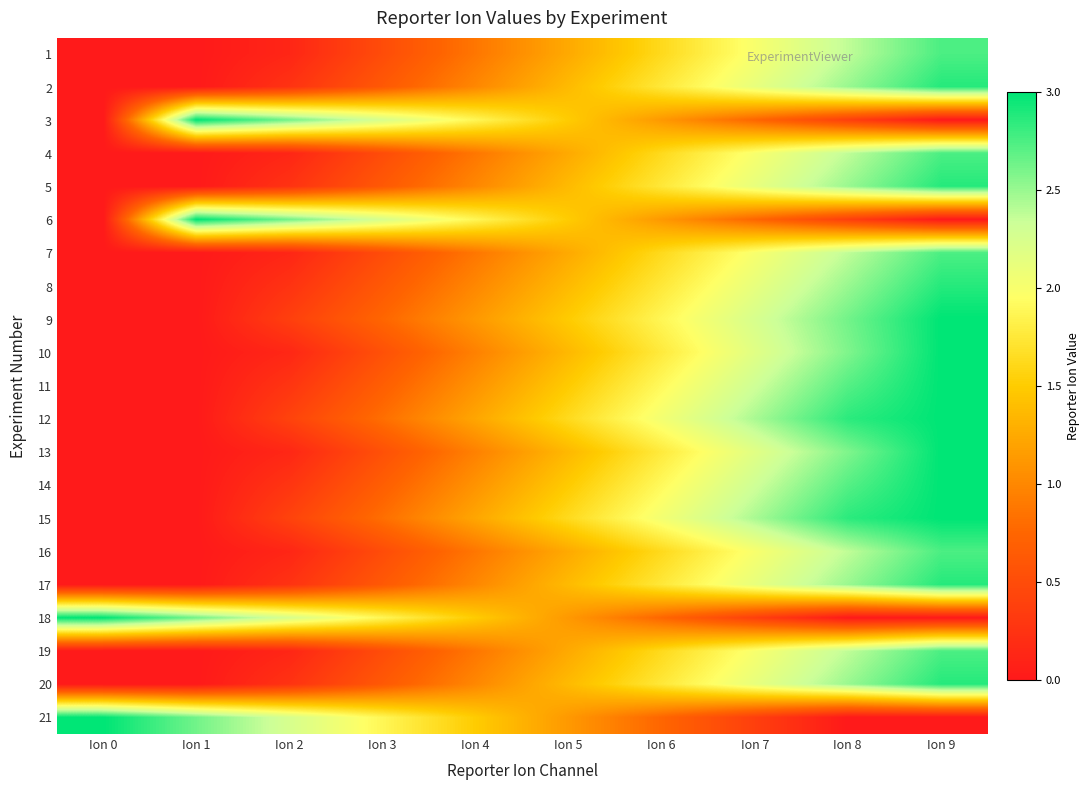

Reading right to left, what are all the values shown in this chart?

1: Ion 9=2.8	Ion 8=2.4	Ion 7=2.0	Ion 6=1.6	Ion 5=1.2	Ion 4=0.9	Ion 3=0.5	Ion 2=0.1	Ion 1=0.0	Ion 0=0.0
2: Ion 9=2.9	Ion 8=2.5	Ion 7=2.1	Ion 6=1.8	Ion 5=1.4	Ion 4=1.0	Ion 3=0.6	Ion 2=0.2	Ion 1=0.0	Ion 0=0.0
3: Ion 9=0.0	Ion 8=0.4	Ion 7=0.8	Ion 6=1.1	Ion 5=1.5	Ion 4=1.9	Ion 3=2.2	Ion 2=2.6	Ion 1=3.0	Ion 0=0.0
4: Ion 9=2.8	Ion 8=2.4	Ion 7=2.0	Ion 6=1.6	Ion 5=1.2	Ion 4=0.9	Ion 3=0.5	Ion 2=0.1	Ion 1=0.0	Ion 0=0.0
5: Ion 9=2.9	Ion 8=2.5	Ion 7=2.1	Ion 6=1.8	Ion 5=1.4	Ion 4=1.0	Ion 3=0.6	Ion 2=0.2	Ion 1=0.0	Ion 0=0.0
6: Ion 9=0.0	Ion 8=0.4	Ion 7=0.8	Ion 6=1.1	Ion 5=1.5	Ion 4=1.9	Ion 3=2.2	Ion 2=2.6	Ion 1=3.0	Ion 0=0.0
7: Ion 9=2.8	Ion 8=2.4	Ion 7=2.0	Ion 6=1.6	Ion 5=1.2	Ion 4=0.9	Ion 3=0.5	Ion 2=0.1	Ion 1=0.0	Ion 0=0.0
8: Ion 9=2.9	Ion 8=2.5	Ion 7=2.1	Ion 6=1.8	Ion 5=1.4	Ion 4=1.0	Ion 3=0.6	Ion 2=0.2	Ion 1=0.0	Ion 0=0.0
9: Ion 9=3.0	Ion 8=2.6	Ion 7=2.2	Ion 6=1.9	Ion 5=1.5	Ion 4=1.1	Ion 3=0.8	Ion 2=0.4	Ion 1=0.0	Ion 0=0.0
10: Ion 9=3.0	Ion 8=2.6	Ion 7=2.2	Ion 6=1.8	Ion 5=1.4	Ion 4=1.0	Ion 3=0.5	Ion 2=0.1	Ion 1=0.0	Ion 0=0.0
11: Ion 9=3.0	Ion 8=2.7	Ion 7=2.3	Ion 6=1.9	Ion 5=1.5	Ion 4=1.1	Ion 3=0.7	Ion 2=0.3	Ion 1=0.0	Ion 0=0.0
12: Ion 9=3.0	Ion 8=2.9	Ion 7=2.4	Ion 6=2.0	Ion 5=1.6	Ion 4=1.2	Ion 3=0.8	Ion 2=0.4	Ion 1=0.0	Ion 0=0.0
13: Ion 9=3.0	Ion 8=2.6	Ion 7=2.2	Ion 6=1.8	Ion 5=1.4	Ion 4=1.0	Ion 3=0.5	Ion 2=0.1	Ion 1=0.0	Ion 0=0.0
14: Ion 9=3.0	Ion 8=2.7	Ion 7=2.3	Ion 6=1.9	Ion 5=1.5	Ion 4=1.1	Ion 3=0.7	Ion 2=0.3	Ion 1=0.0	Ion 0=0.0
15: Ion 9=3.0	Ion 8=2.9	Ion 7=2.4	Ion 6=2.0	Ion 5=1.6	Ion 4=1.2	Ion 3=0.8	Ion 2=0.4	Ion 1=0.0	Ion 0=0.0
16: Ion 9=2.8	Ion 8=2.4	Ion 7=2.0	Ion 6=1.6	Ion 5=1.2	Ion 4=0.9	Ion 3=0.5	Ion 2=0.1	Ion 1=0.0	Ion 0=0.0
17: Ion 9=2.9	Ion 8=2.5	Ion 7=2.1	Ion 6=1.8	Ion 5=1.4	Ion 4=1.0	Ion 3=0.6	Ion 2=0.2	Ion 1=0.0	Ion 0=0.0
18: Ion 9=0.0	Ion 8=0.0	Ion 7=0.4	Ion 6=0.8	Ion 5=1.1	Ion 4=1.5	Ion 3=1.9	Ion 2=2.2	Ion 1=2.6	Ion 0=3.0
19: Ion 9=2.8	Ion 8=2.4	Ion 7=2.0	Ion 6=1.6	Ion 5=1.2	Ion 4=0.9	Ion 3=0.5	Ion 2=0.1	Ion 1=0.0	Ion 0=0.0
20: Ion 9=2.9	Ion 8=2.5	Ion 7=2.1	Ion 6=1.8	Ion 5=1.4	Ion 4=1.0	Ion 3=0.6	Ion 2=0.2	Ion 1=0.0	Ion 0=0.0
21: Ion 9=0.0	Ion 8=0.0	Ion 7=0.4	Ion 6=0.8	Ion 5=1.1	Ion 4=1.5	Ion 3=1.9	Ion 2=2.2	Ion 1=2.6	Ion 0=3.0